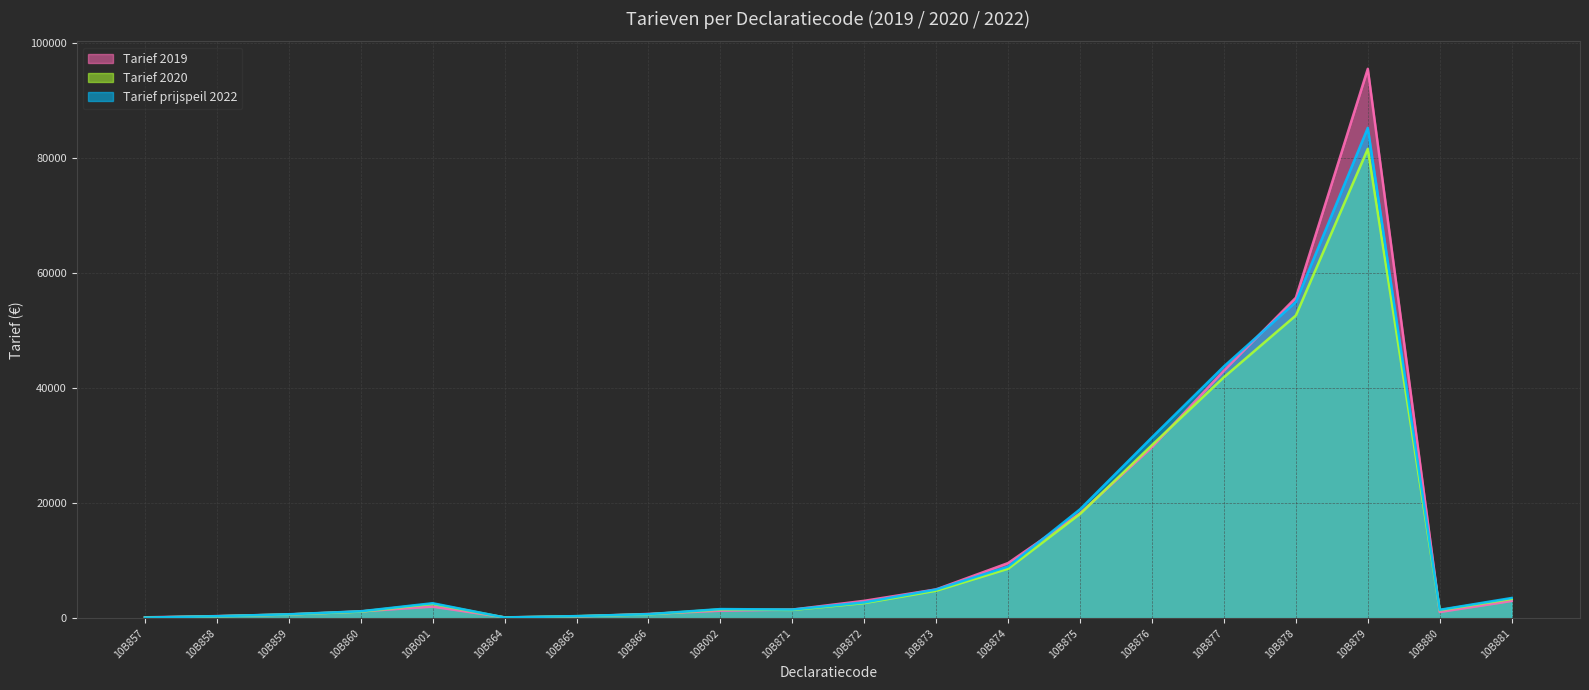

True or false: Tarief prijspeil 2022 and Tarief 2020 cross at least once.

False